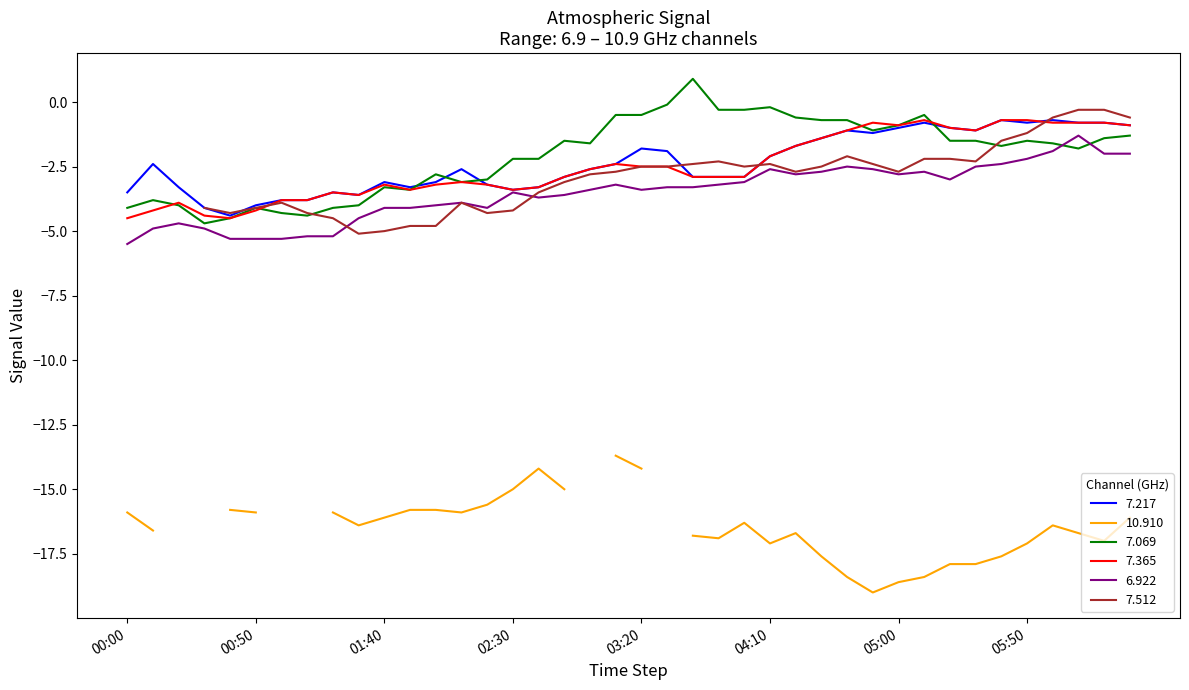

The value of 7.217 at 01:40 is -3.1. True or false?

True